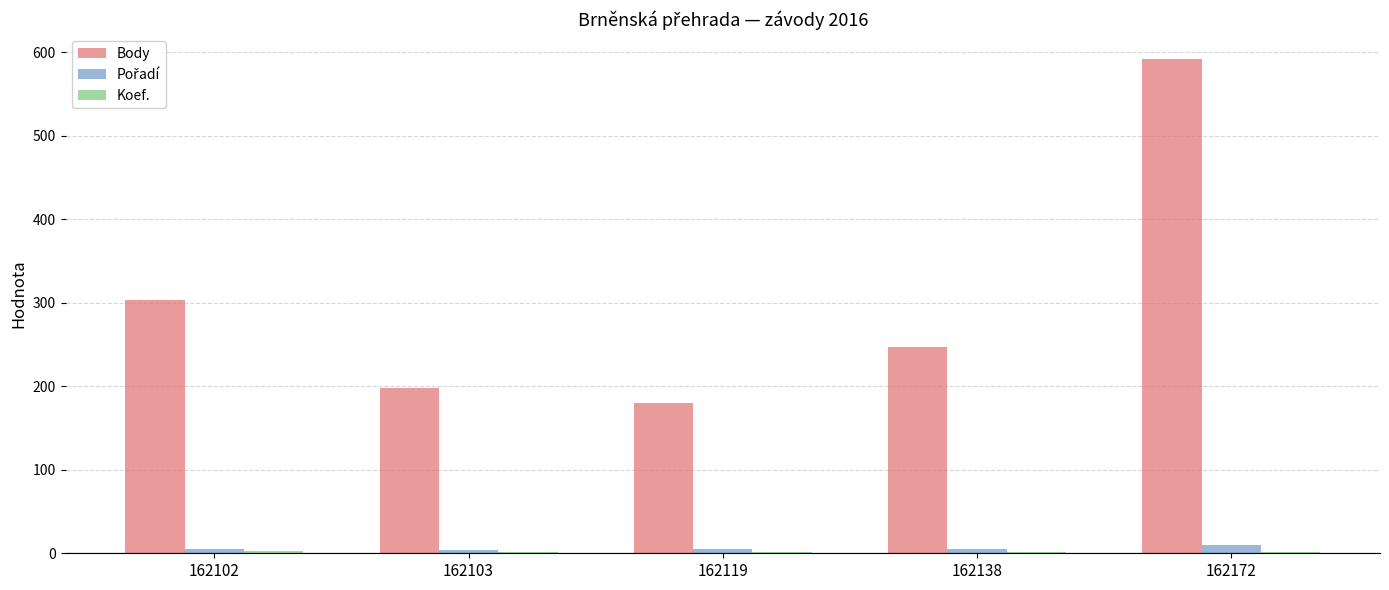

At which label is Body closest to 386?

162102